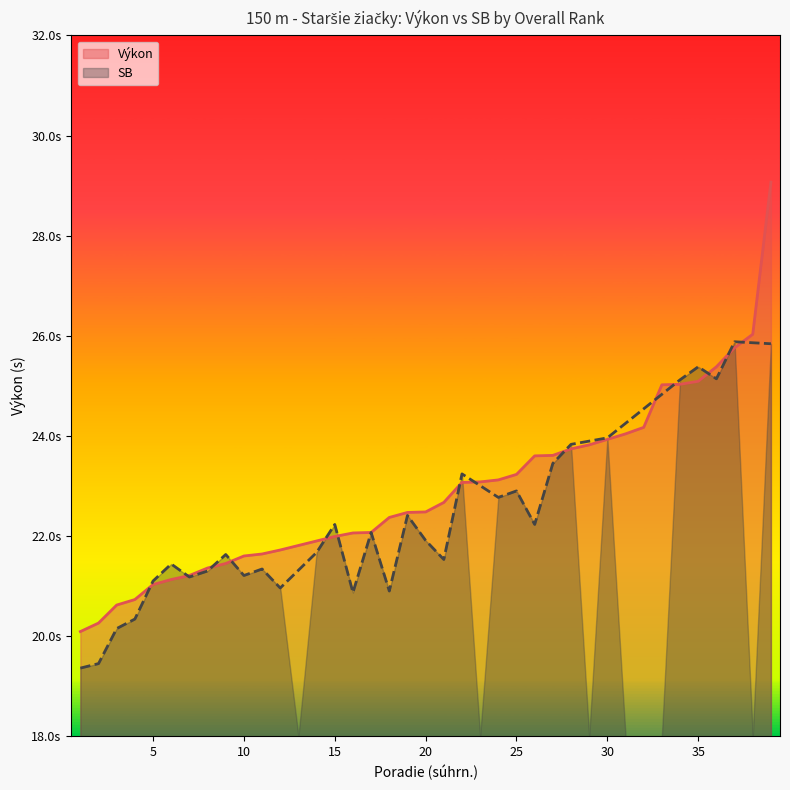

Reading left to right, list all the values displayed in this chart.

1=20.1	2=20.3	3=20.6	4=20.7	5=21.0	6=21.1	7=21.2	8=21.4	9=21.4	10=21.6	11=21.6	12=21.7	13=21.8	14=21.9	15=22.0	16=22.1	17=22.1	18=22.4	19=22.5	20=22.5	21=22.7	22=23.1	23=23.1	24=23.1	25=23.2	26=23.6	27=23.6	28=23.7	29=23.8	30=23.9	31=24.0	32=24.2	33=25.0	34=25.0	35=25.1	36=25.4	37=25.8	38=26.0	39=29.1